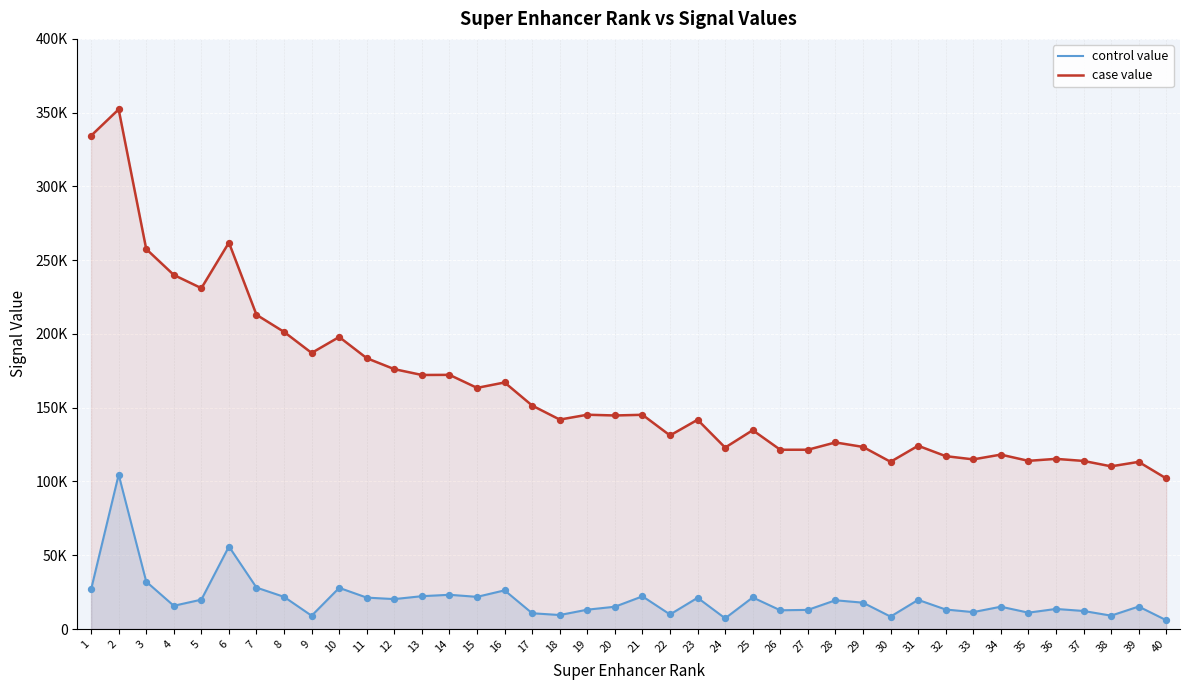

Is the value of control value at 6 greater than the value of case value at 9?

No